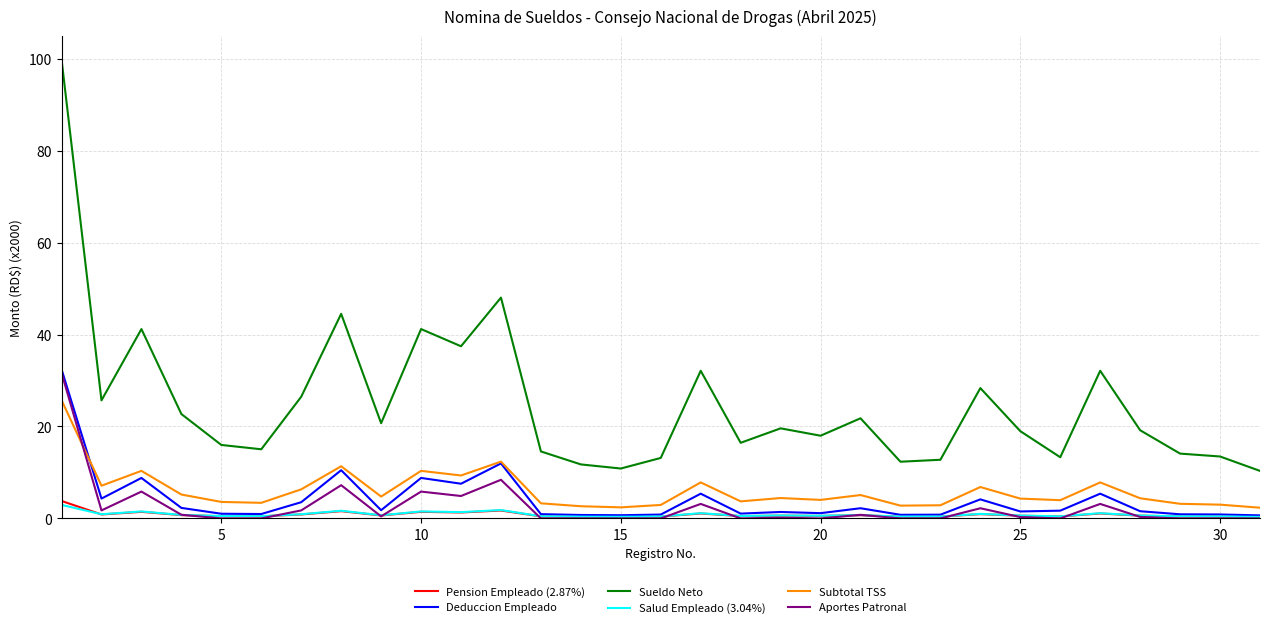

Which series has the largest total across all categories?

Sueldo Neto